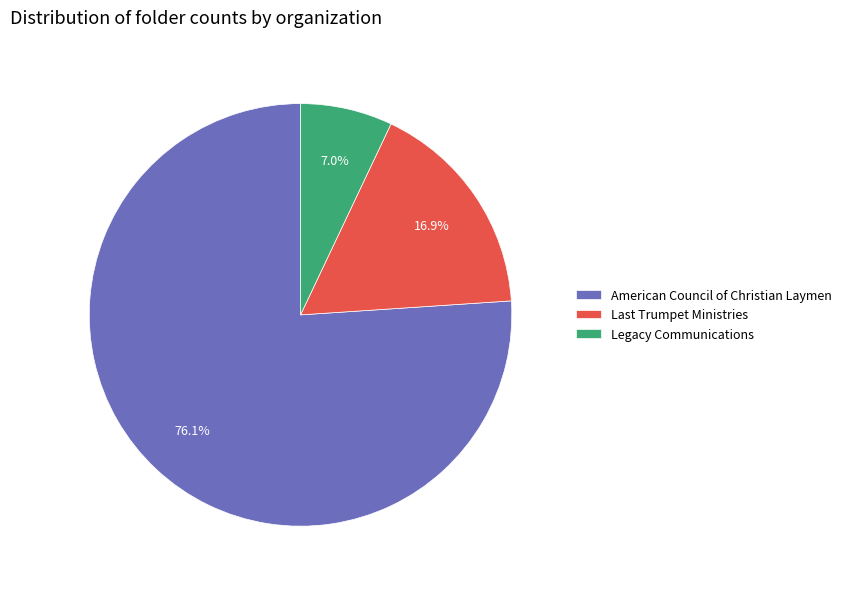

Rank the categories by value from lowest to highest.

Legacy Communications, Last Trumpet Ministries, American Council of Christian Laymen